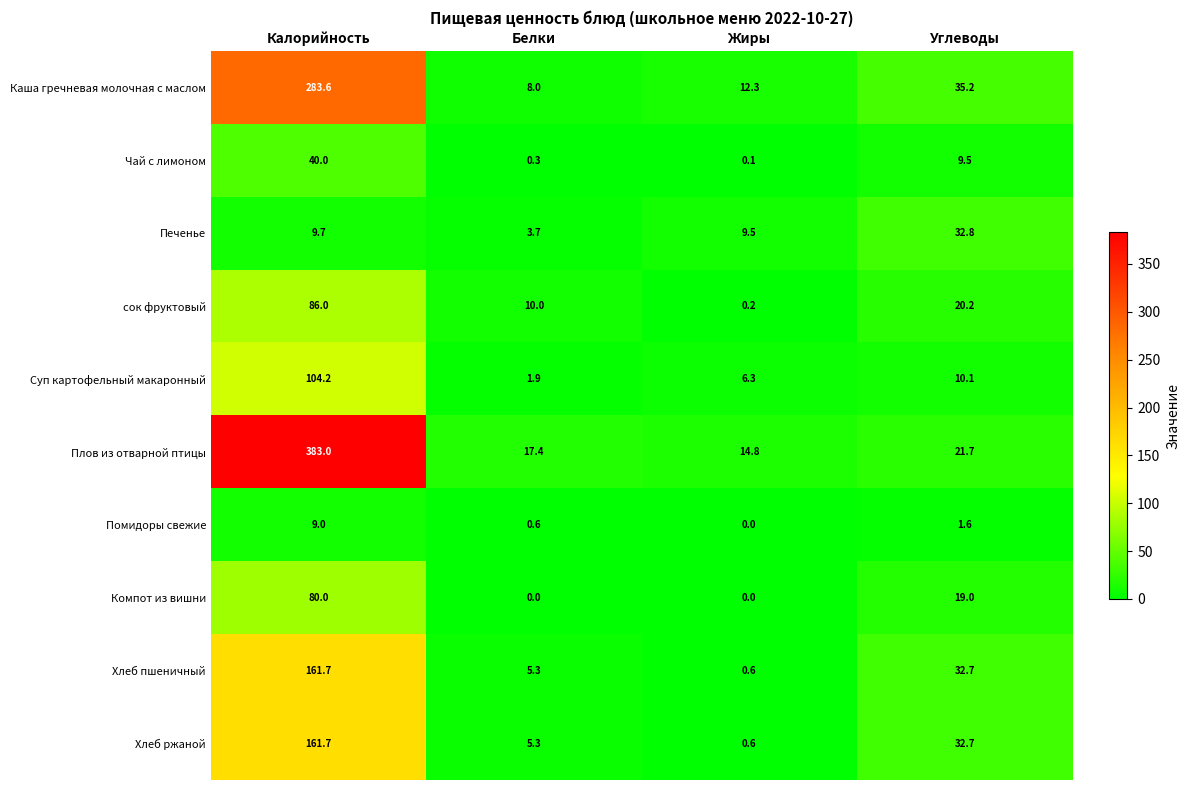

At which label does Чай с лимоном first exceed 9?

Калорийность